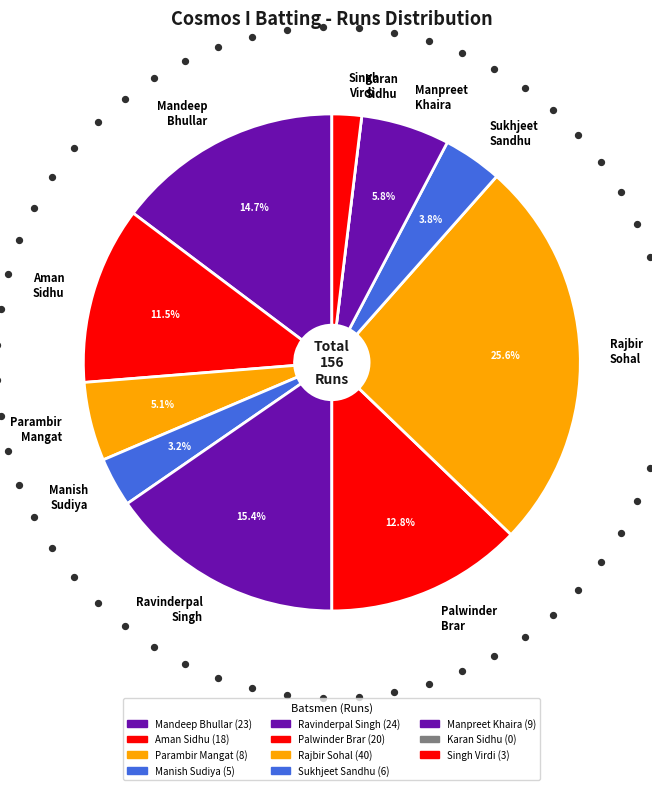

How many slices are in this pie chart?

11